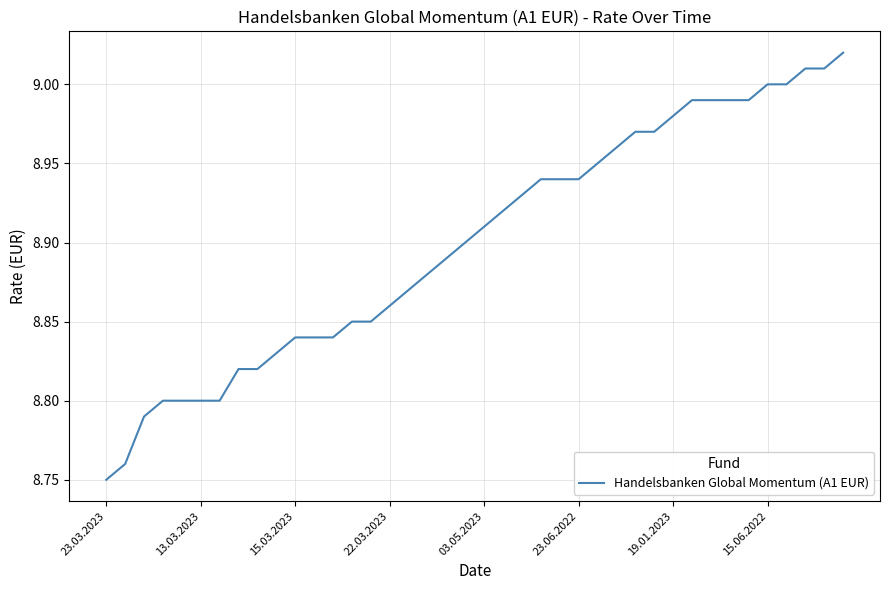

What is the difference between the maximum and minimum values?

0.3